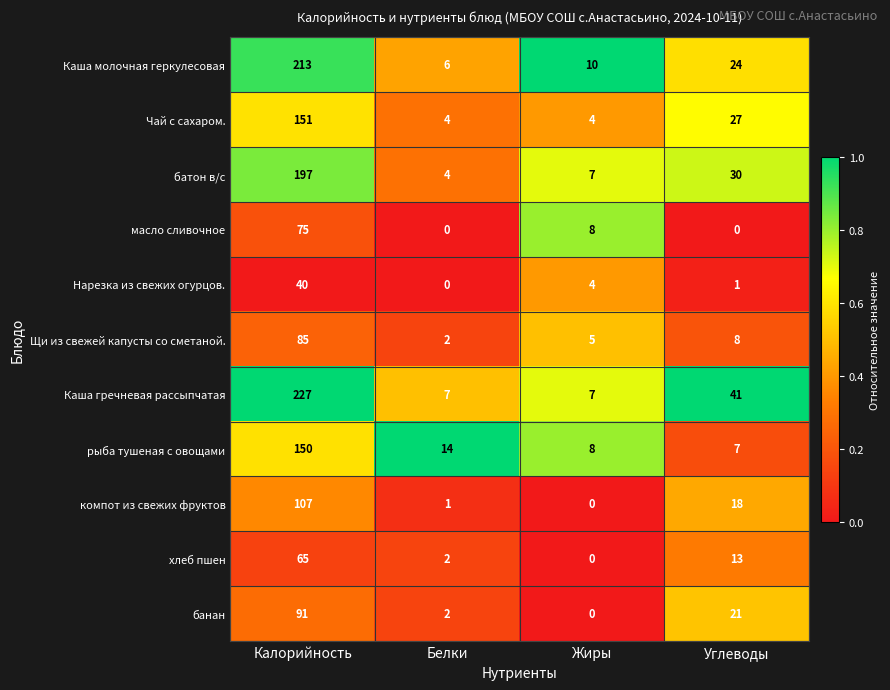

At which label does Каша гречневая рассыпчатая reach its peak?

Калорийность